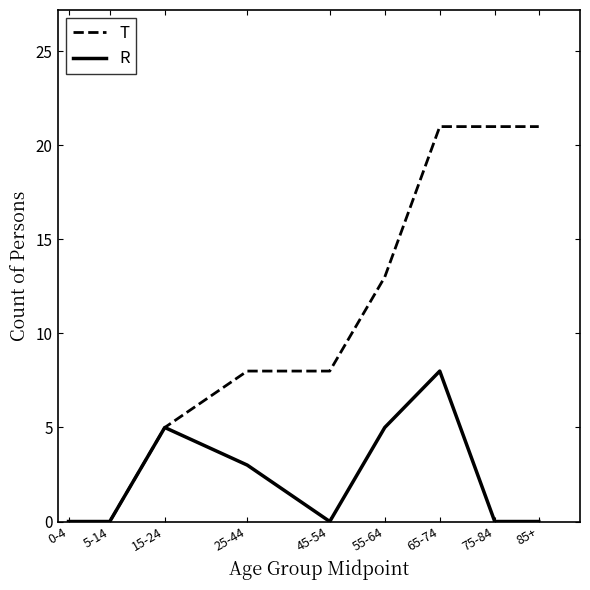

What is the greatest value displayed?

21